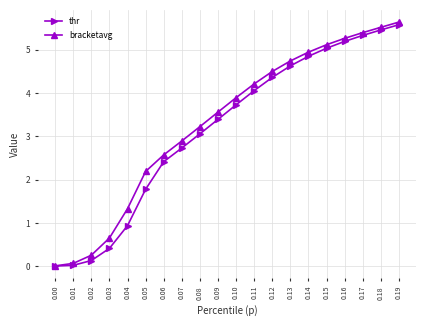

What is the difference between the maximum and minimum values in the bracketavg series?

5.6